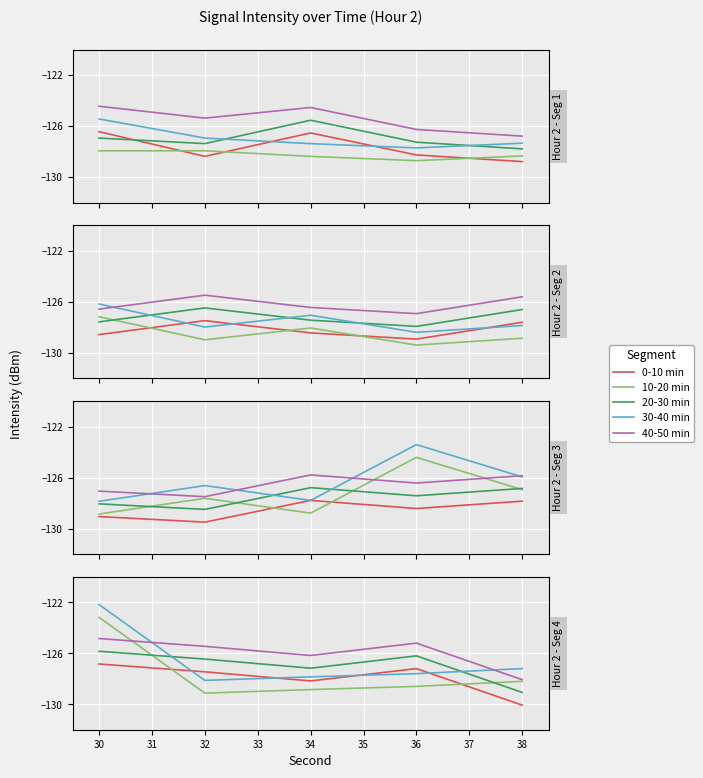

What is the difference between the second highest and second lowest values in the 20-30 min series?

1.0